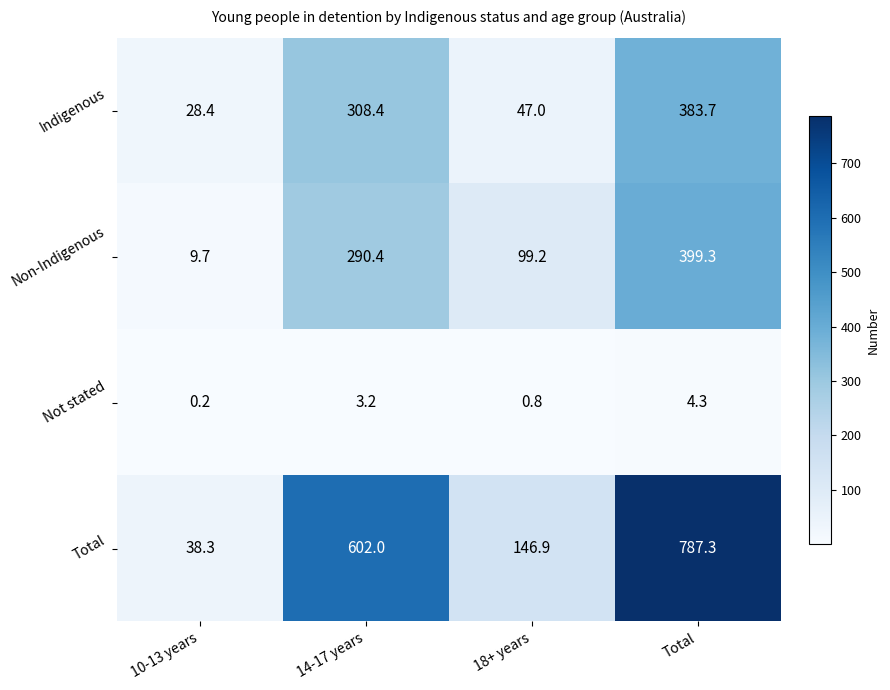

Count the number of categories in the chart.

4